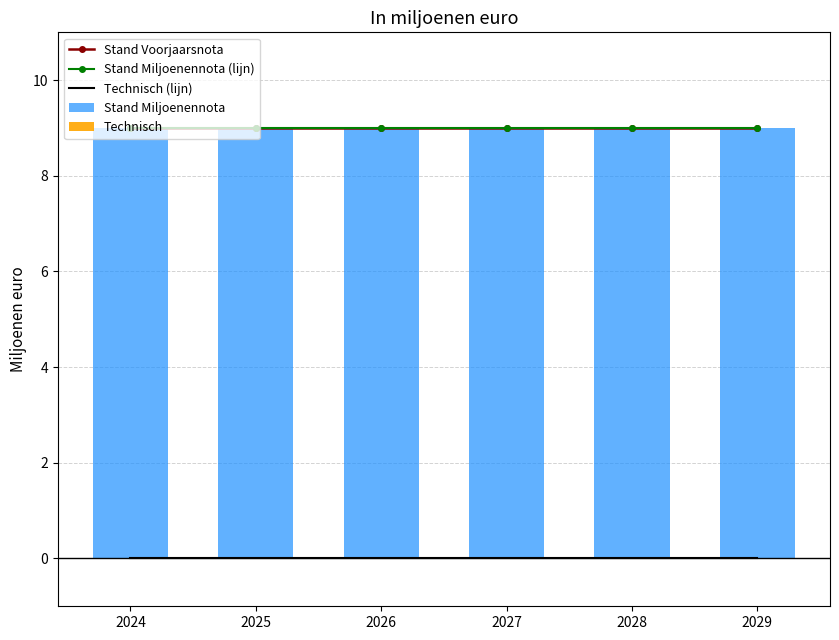

What is the value of the Stand Miljoenennota bar at the 6th from the left?

9